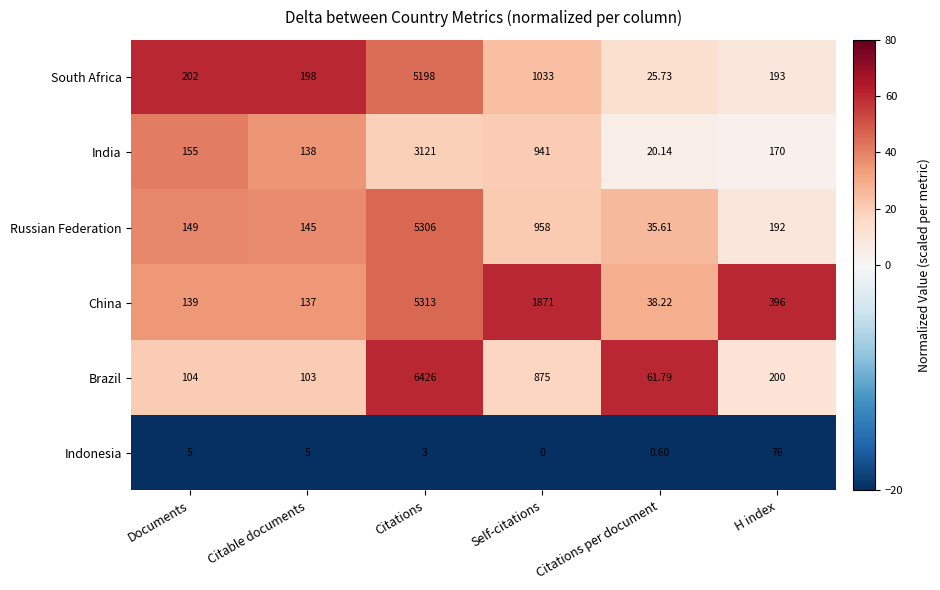

How many distinct data groups are displayed?

6